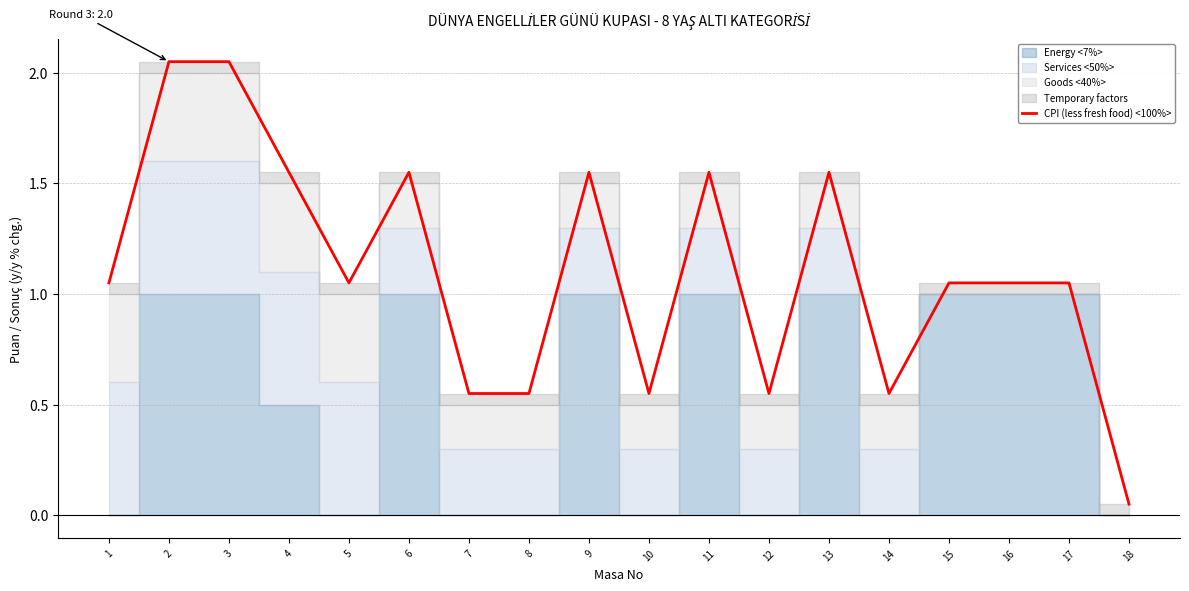

What value does the data have at 5?

1.1